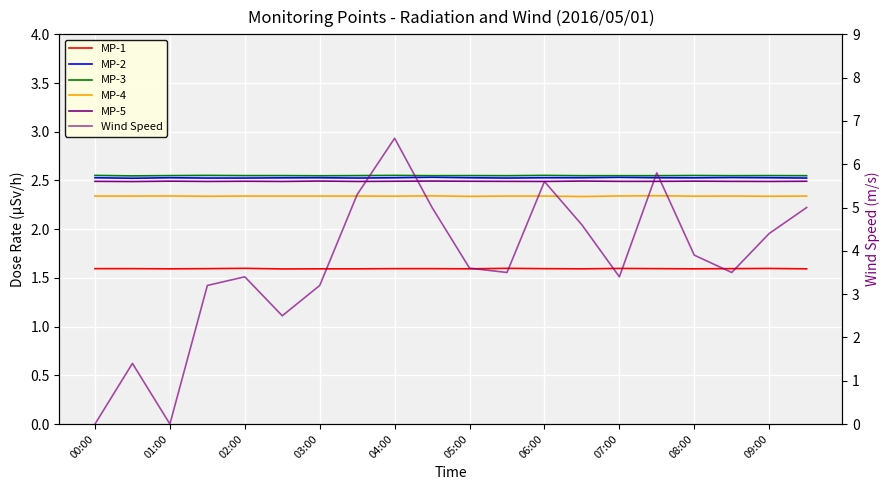

What position from the left is 09:00?

19